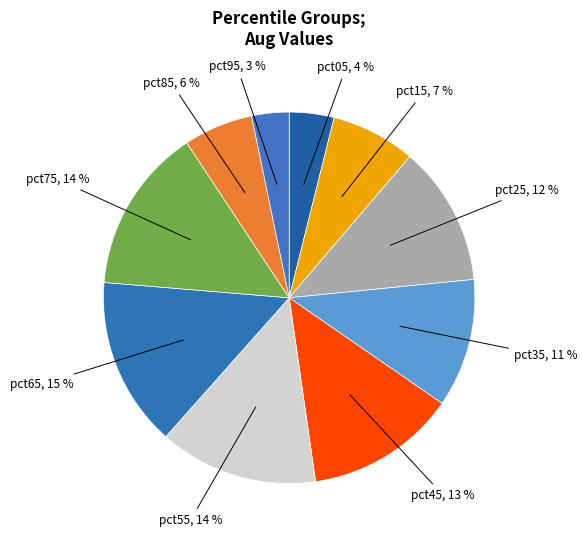

How many segments does this pie chart have?

10